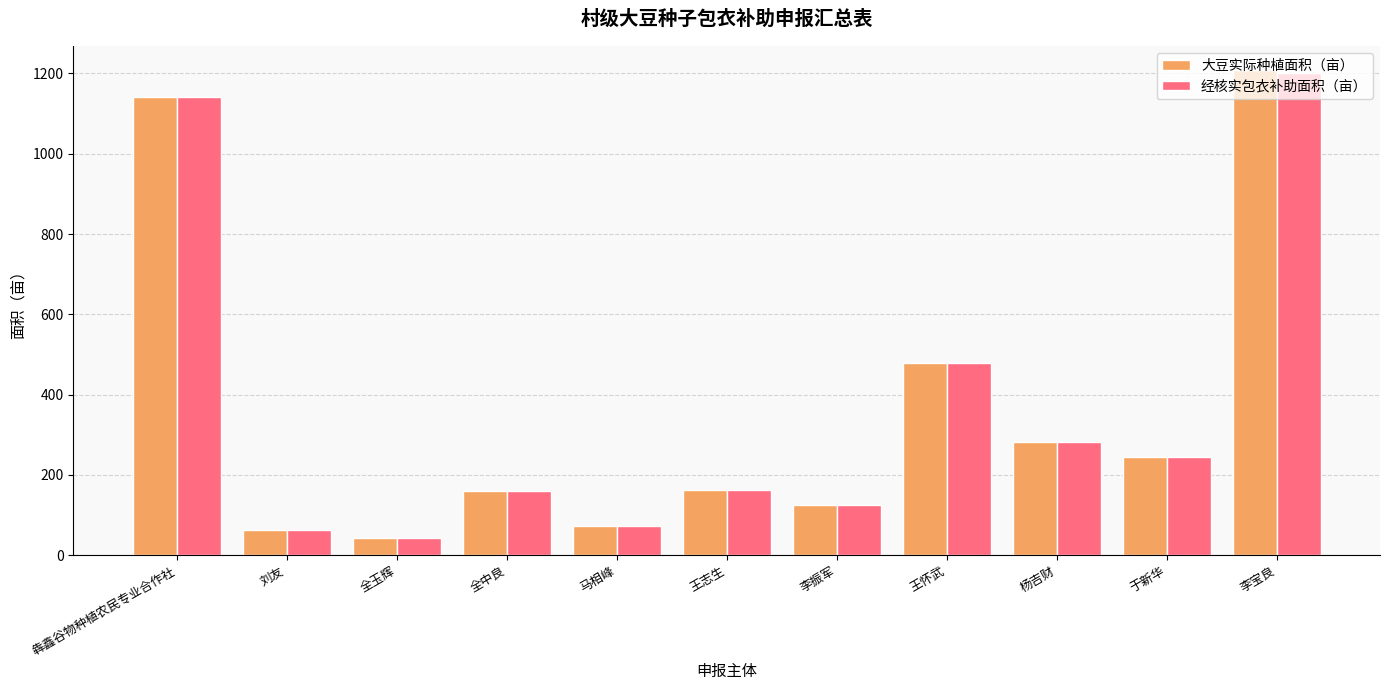

Count the number of data series in this chart.

2